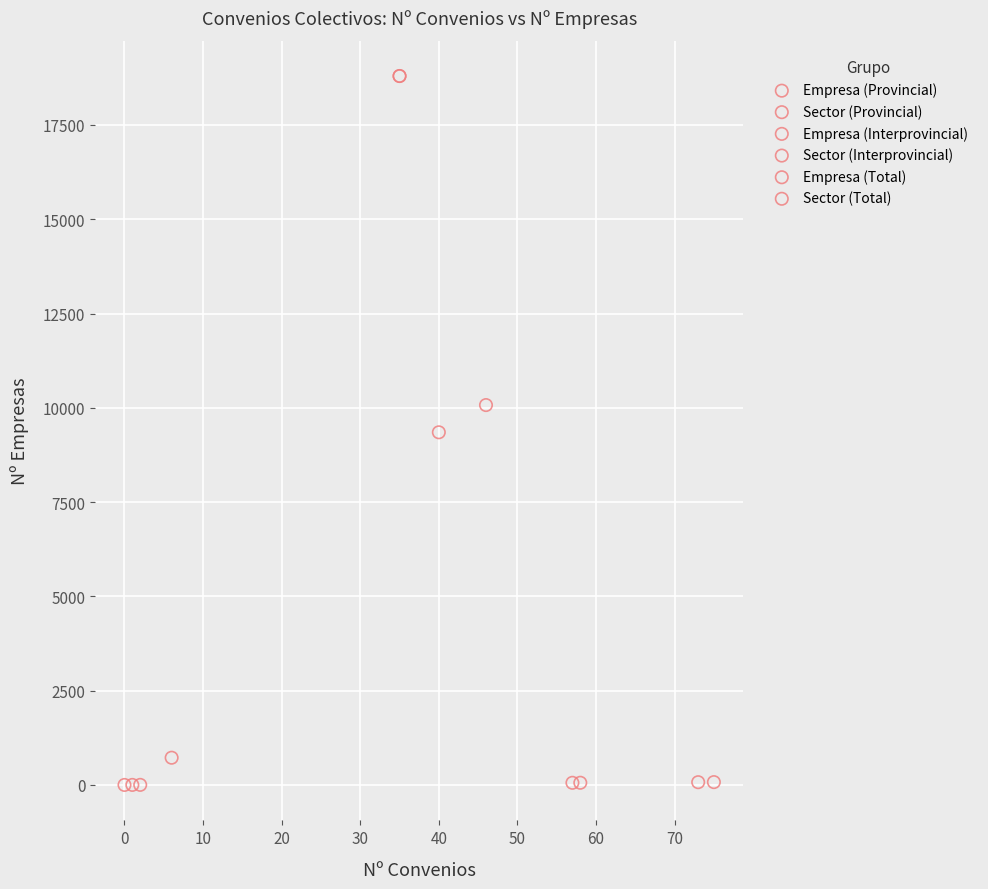

What are all the series names shown in the legend?

Empresa (Provincial), Sector (Provincial), Empresa (Interprovincial), Sector (Interprovincial), Empresa (Total), Sector (Total)